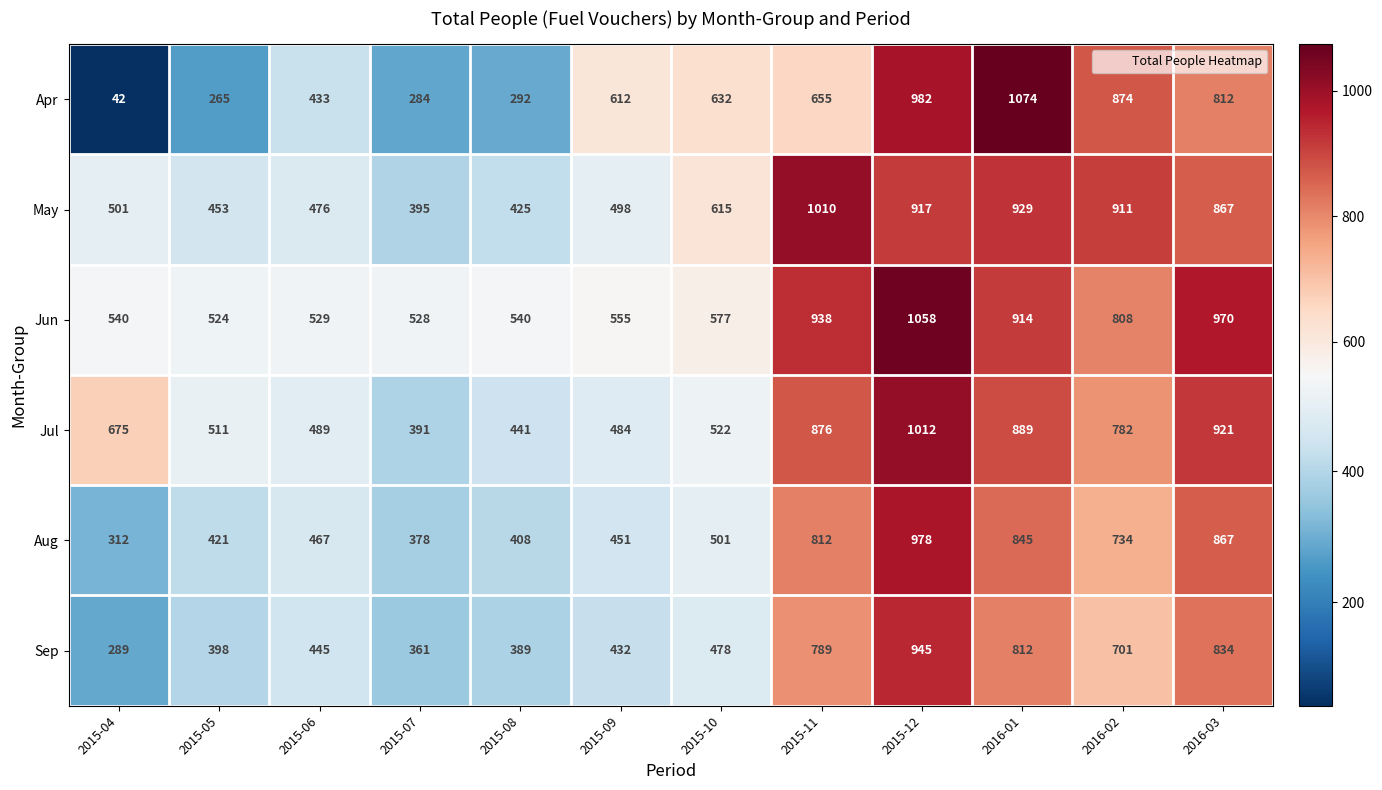

Between 2015-04 and 2015-10, which series saw the biggest shift?

Apr